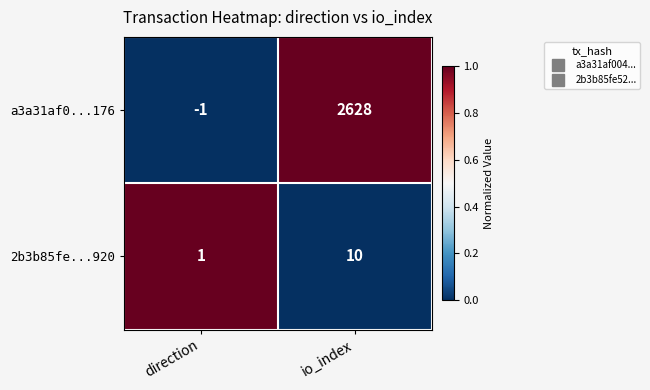

What is the maximum value shown in the chart?

2628